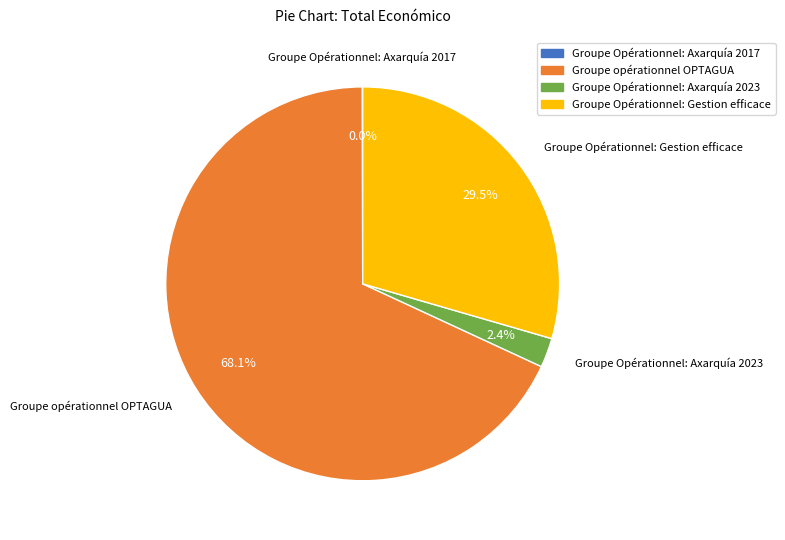

Which has a higher value, Groupe Opérationnel: Axarquía 2023 or Groupe Opérationnel: Gestion efficace?

Groupe Opérationnel: Gestion efficace